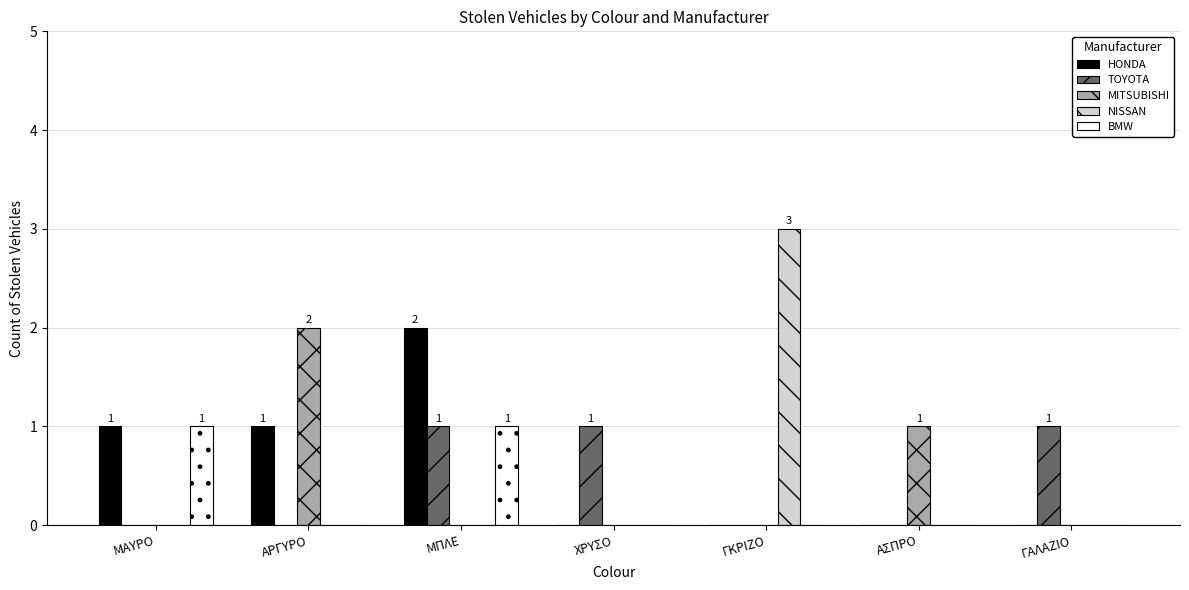

The HONDA series shows 0 at ΑΣΠΡΟ. True or false?

True